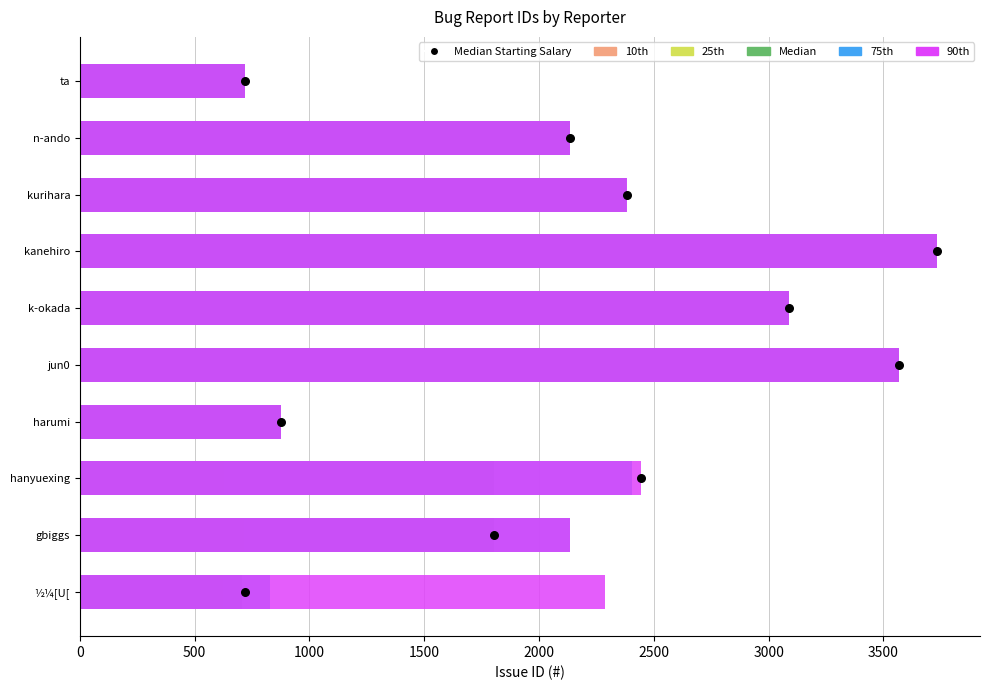

Which series has the largest Y range (max minus min)?

25th